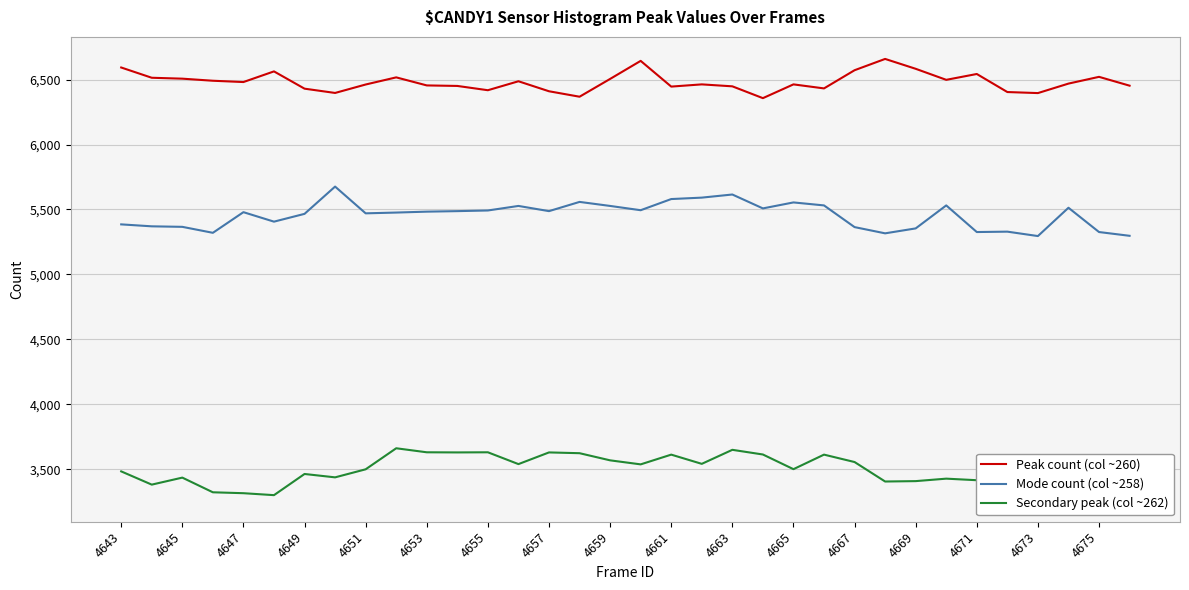

Read the Secondary peak (col ~262) value at 25, to the nearest 5.

3405